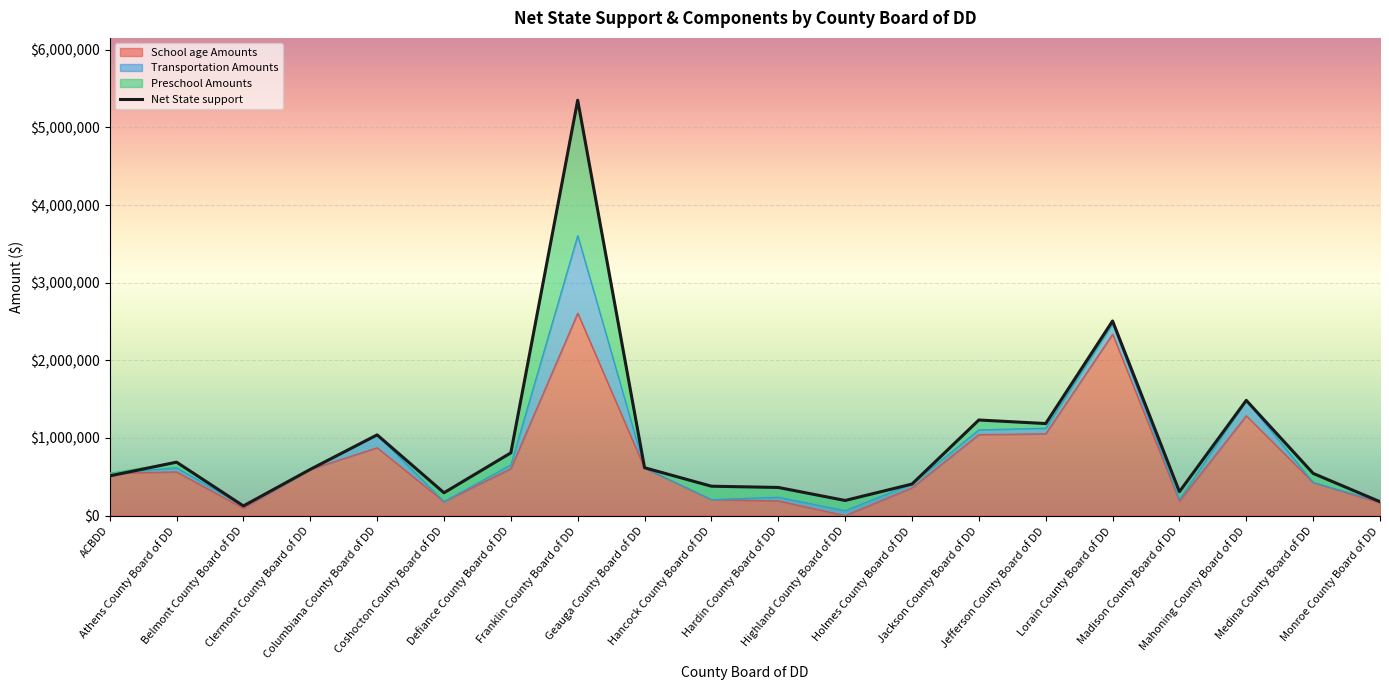

Rank the categories by value from lowest to highest.

Belmont County Board of DD, Monroe County Board of DD, Highland County Board of DD, Coshocton County Board of DD, Madison County Board of DD, Hardin County Board of DD, Hancock County Board of DD, Holmes County Board of DD, ACBDD, Medina County Board of DD, Clermont County Board of DD, Geauga County Board of DD, Athens County Board of DD, Defiance County Board of DD, Columbiana County Board of DD, Jefferson County Board of DD, Jackson County Board of DD, Mahoning County Board of DD, Lorain County Board of DD, Franklin County Board of DD